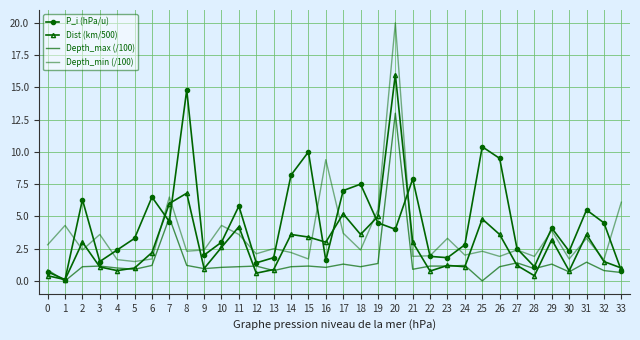

At how many categories does at least one series exceed 12?

2